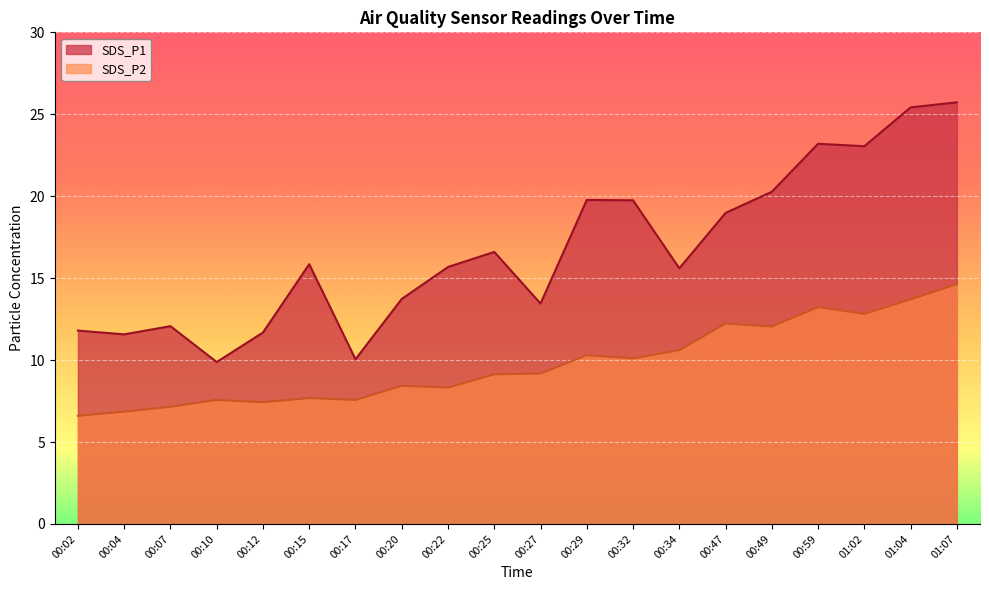

What is the label of the 20th point from the right?

00:02